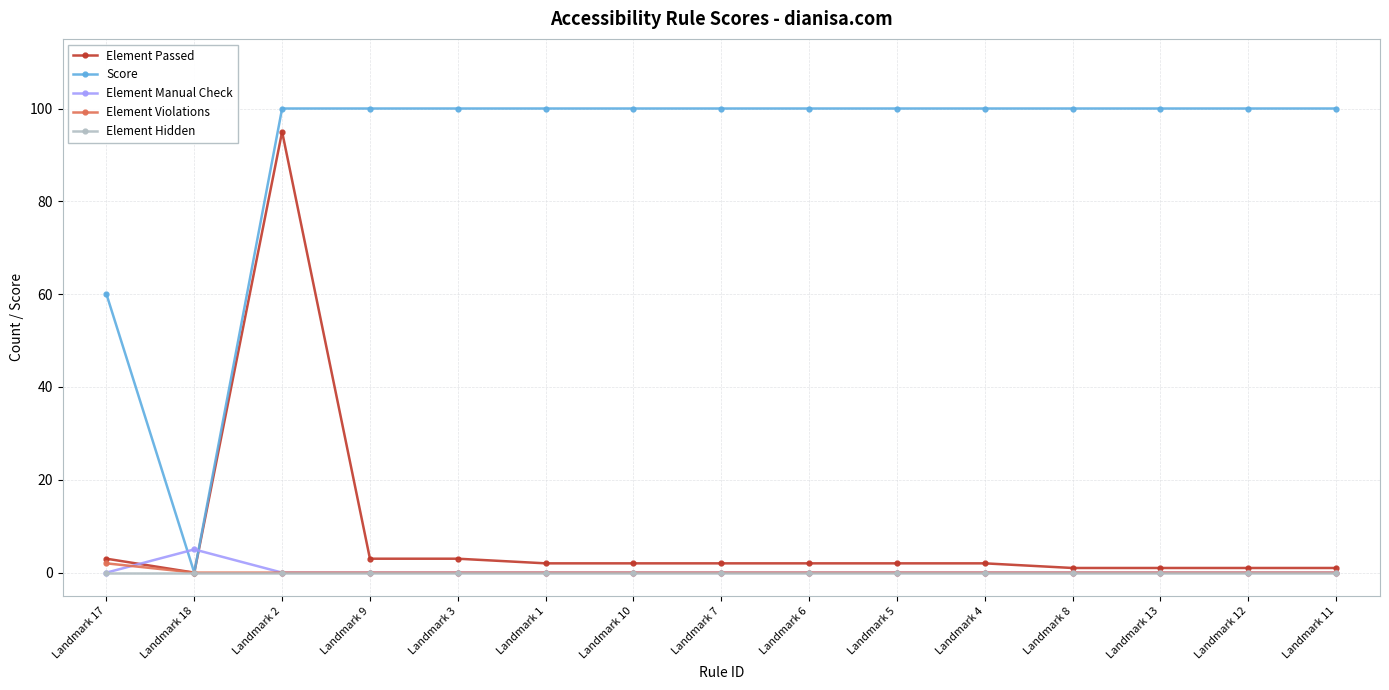

The Element Passed series shows 3 at Landmark 3. True or false?

True